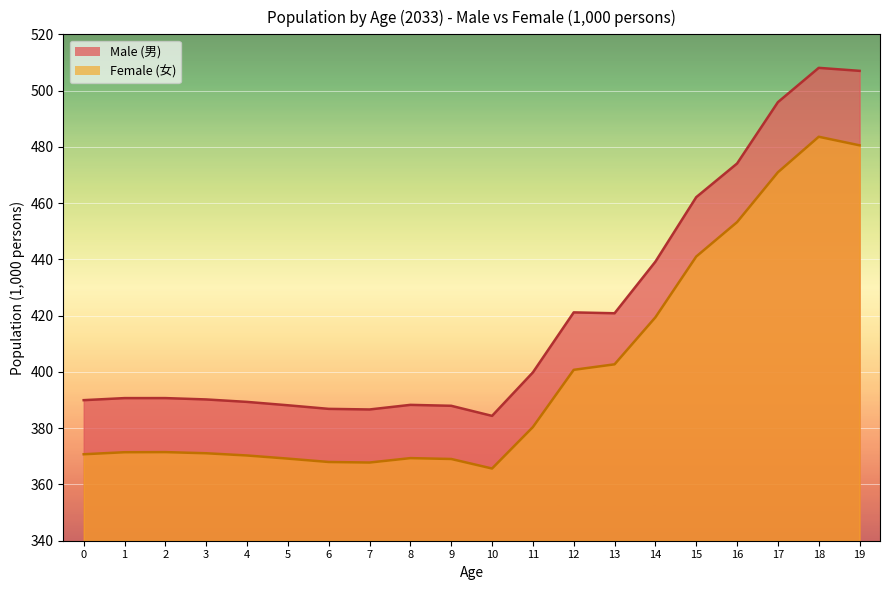

What is the difference between the Male (男) values at 19 and 9?

119.1